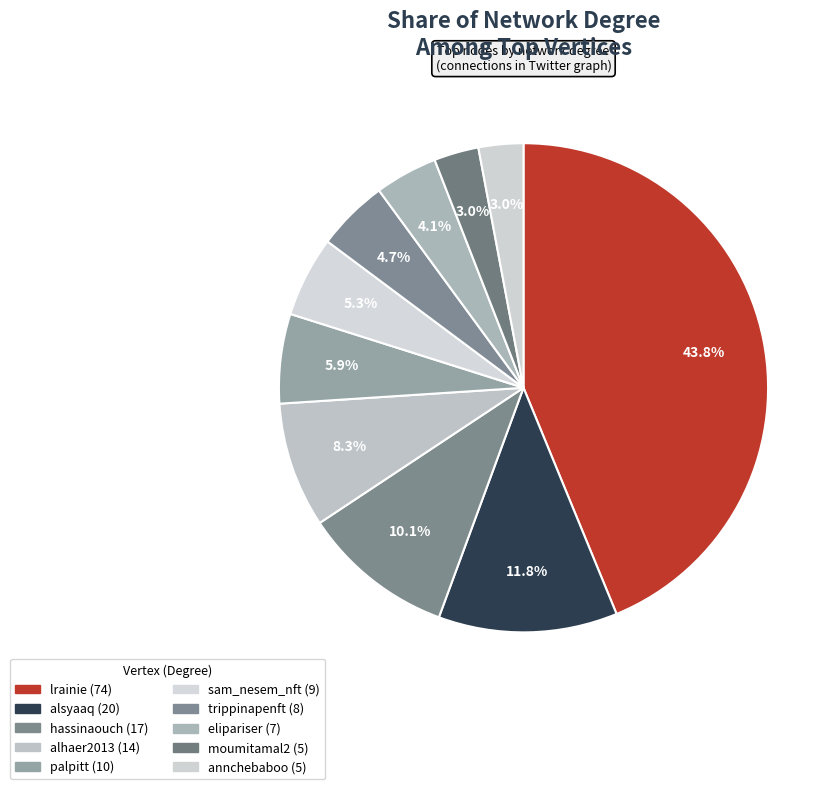

Approximately how many times larger is the value at alsyaaq compared to moumitamal2?

4.0